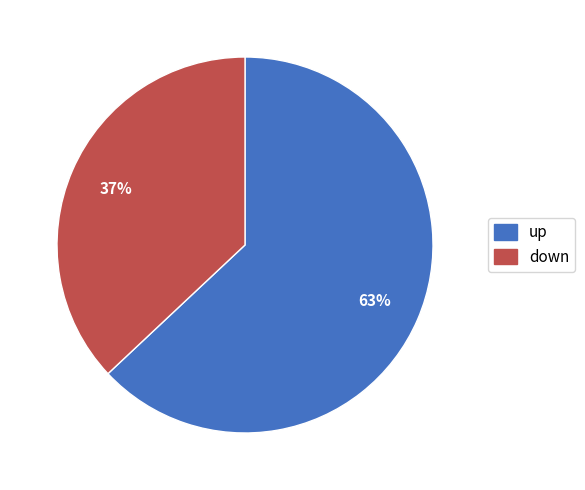

What is the ratio of the value at up to the value at down?

1.7